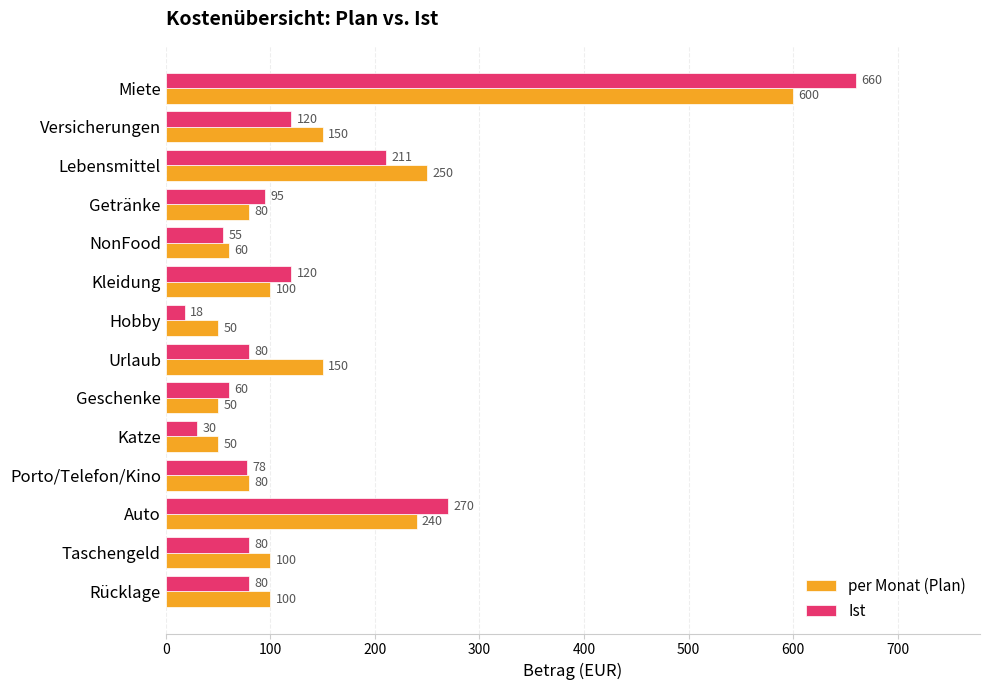

At which category does the chart reach its minimum across all series?

Hobby